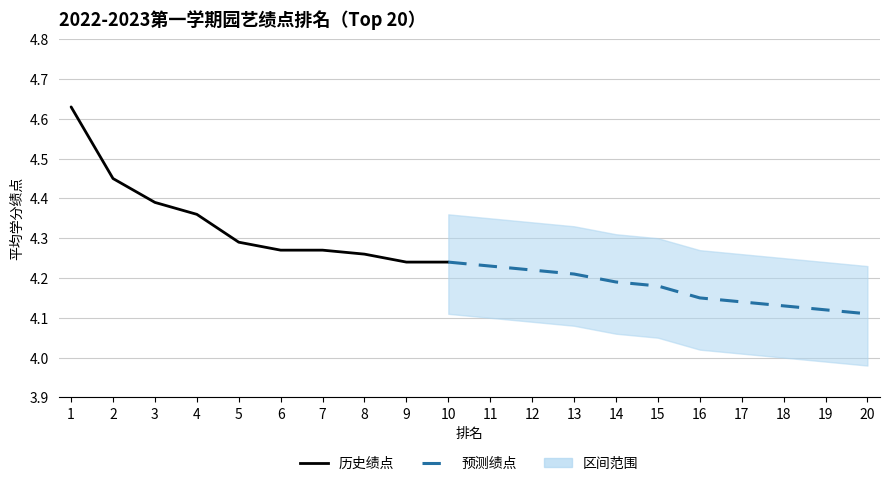

True or false: 上限 has more than 1 interior local peaks.

False